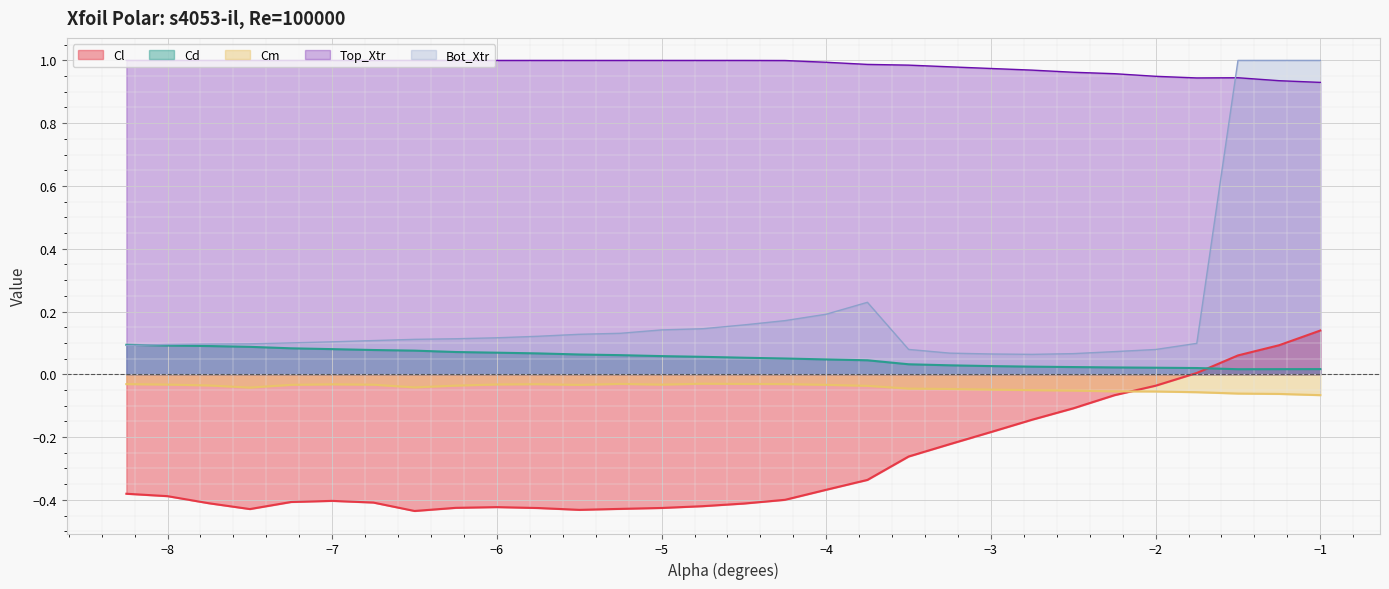

Between -1.25 and -6.75, which is larger?

-1.25